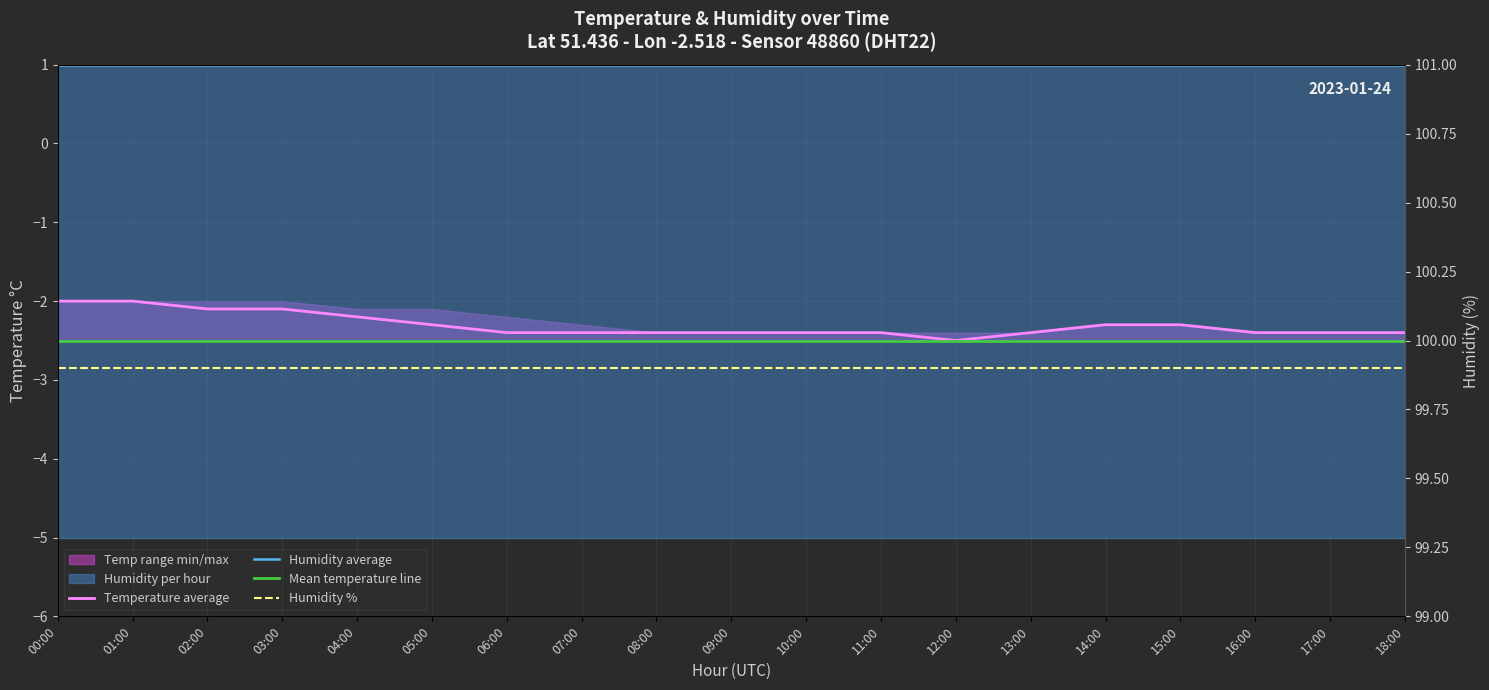

What position from the left is 04:00?

5